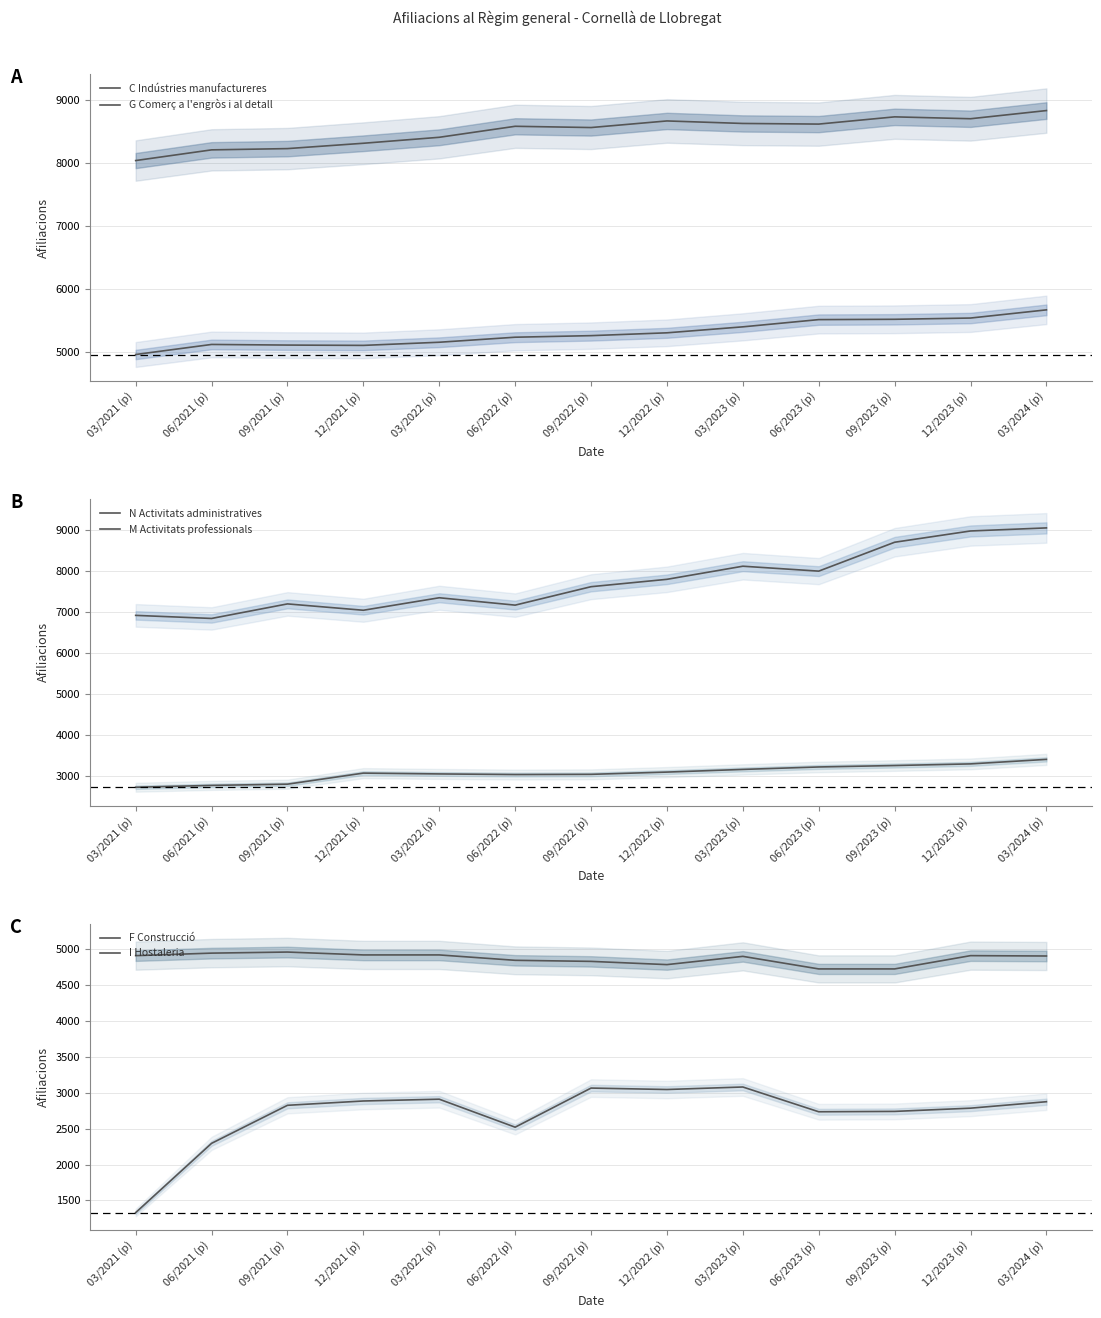

After their last crossing, which series has the higher values: M Activitats professionals or I Hostaleria?

M Activitats professionals